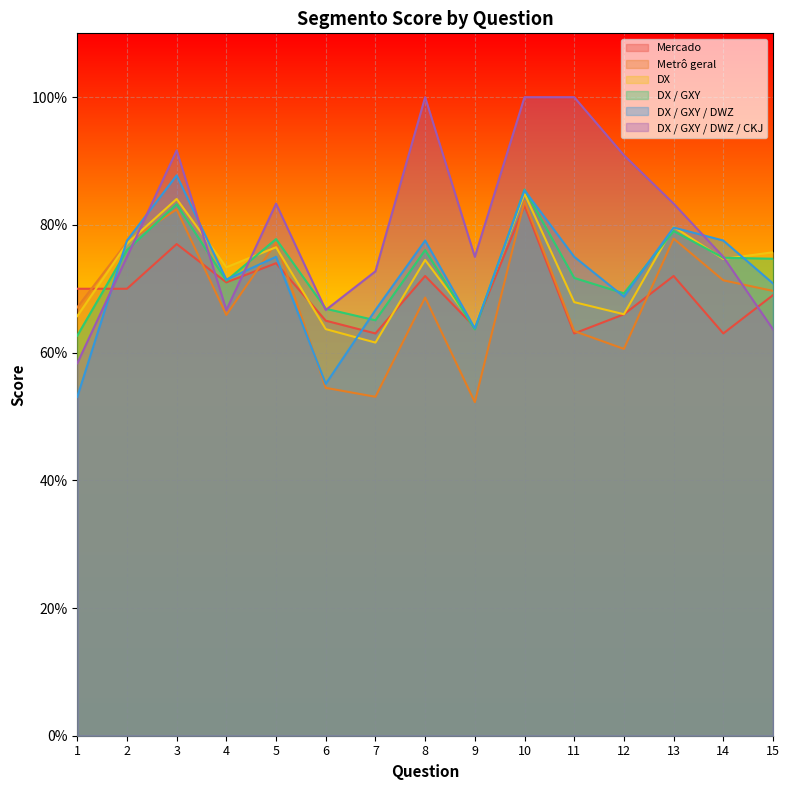

What is the maximum value for Mercado?

0.8